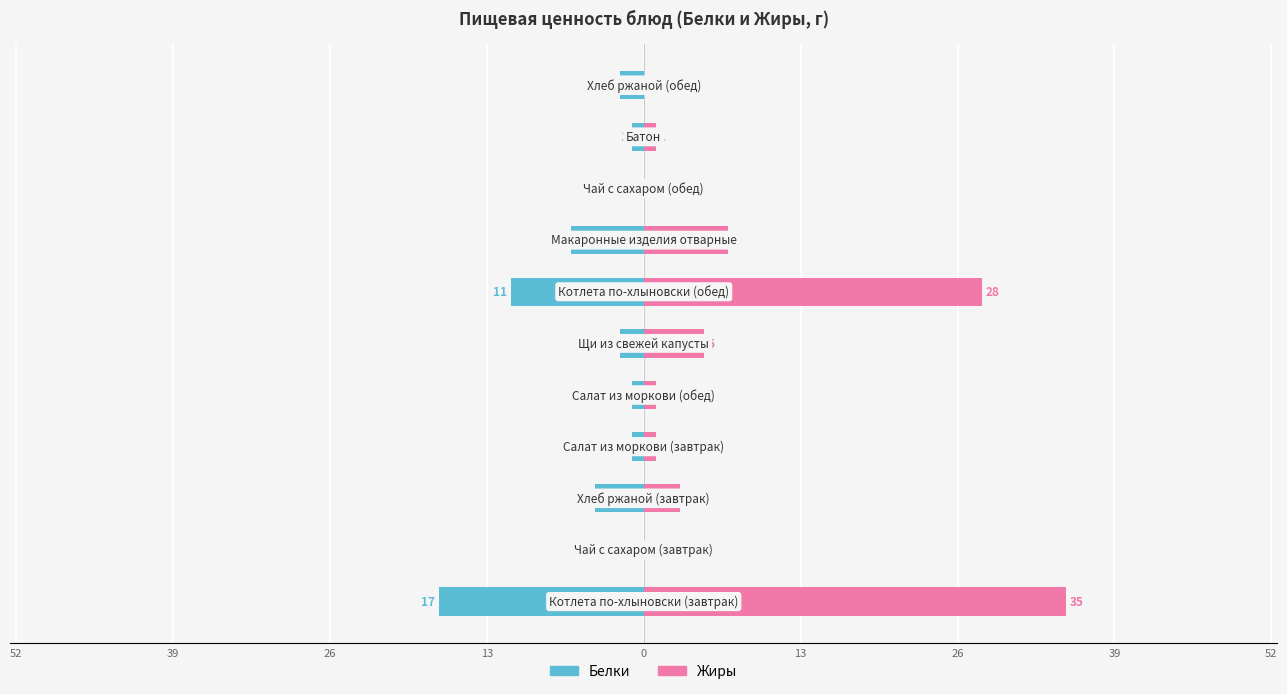

What is the difference between the Жиры values at 13 and 26?

2